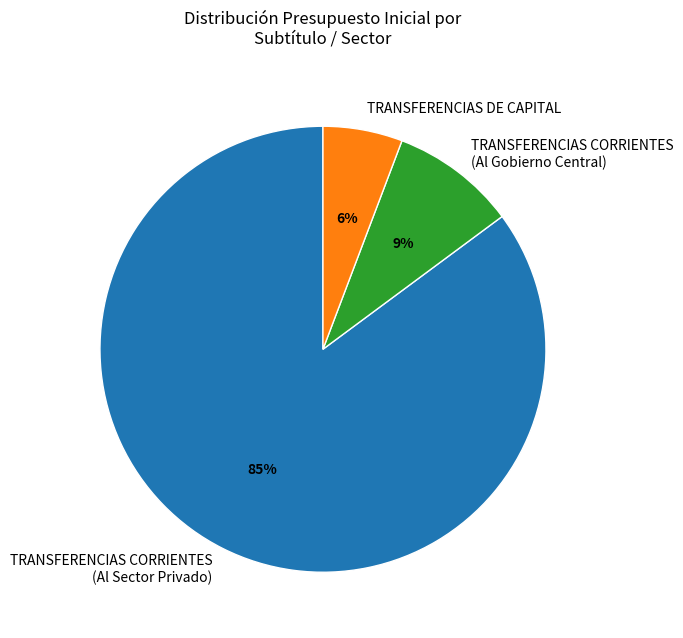

The TRANSFERENCIAS CORRIENTES (Al Sector Privado) slice represents 97% of the pie. True or false?

False